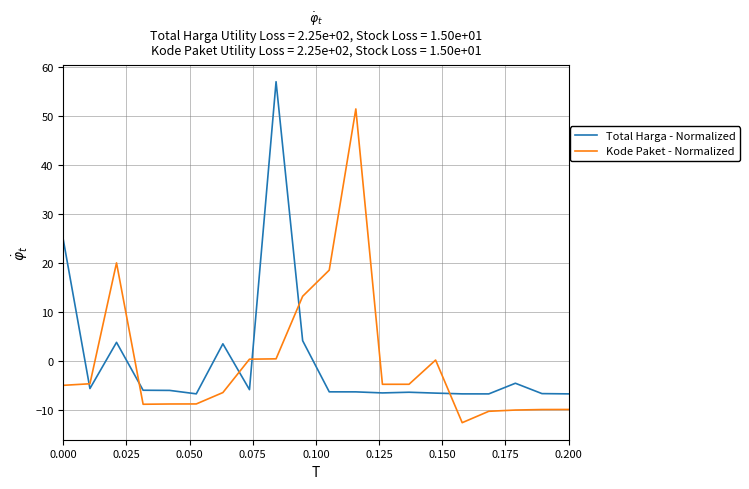

Which series ends up on top after the final intersection of Total Harga - Normalized and Kode Paket - Normalized?

Total Harga - Normalized